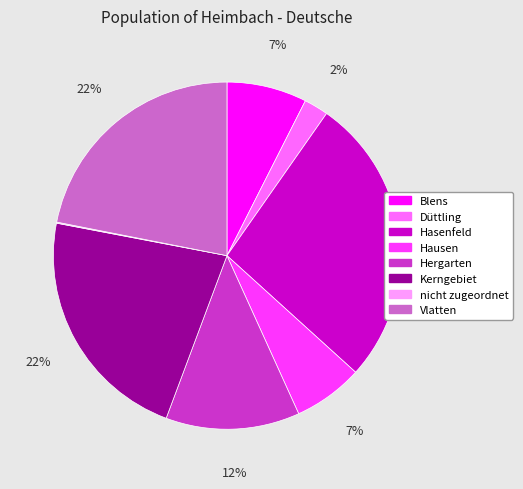

Is Hergarten the majority of the pie?

No